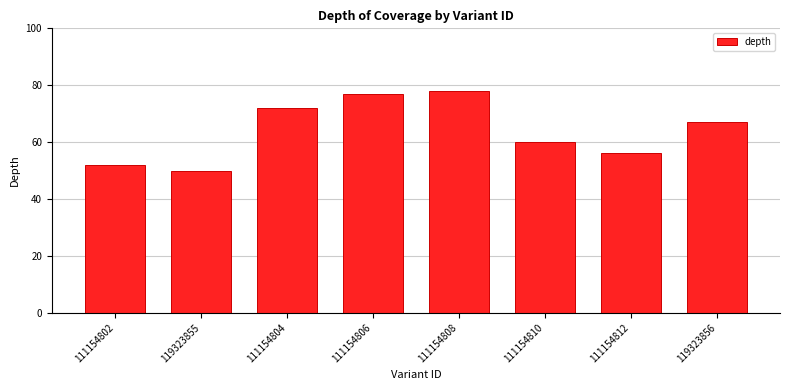

What is the maximum value shown in the chart?

78